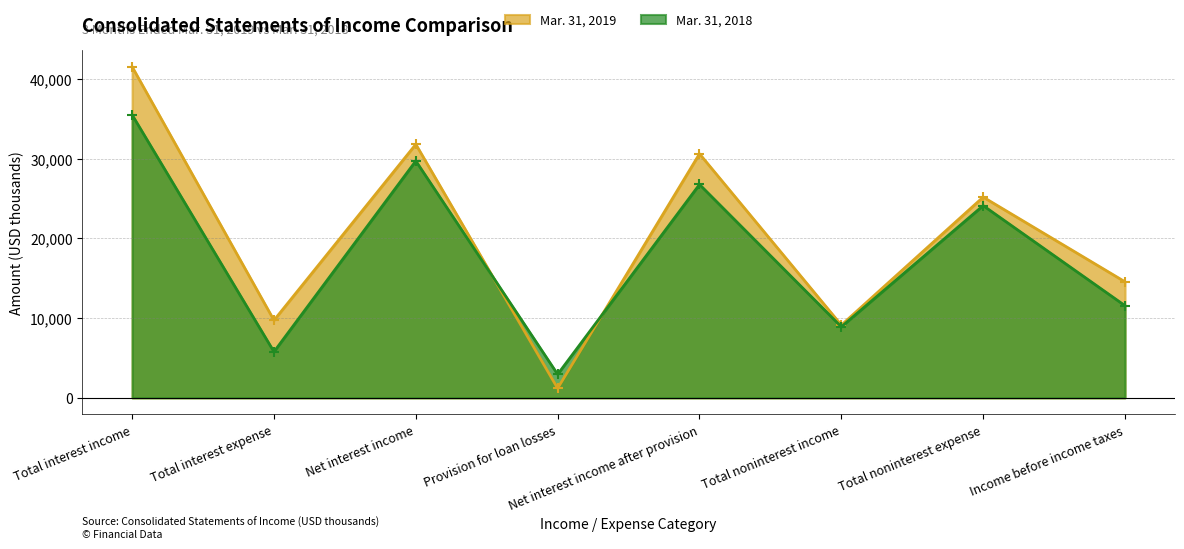

List the labels in order of Mar. 31, 2019 value, smallest first.

Provision for loan losses, Total noninterest income, Total interest expense, Income before income taxes, Total noninterest expense, Net interest income after provision, Net interest income, Total interest income